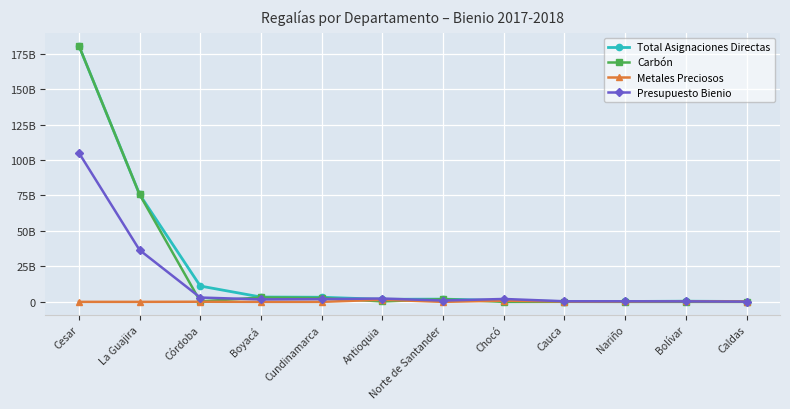

What is the difference between the Total Asignaciones Directas values at Bolívar and Cauca?

214566936.4